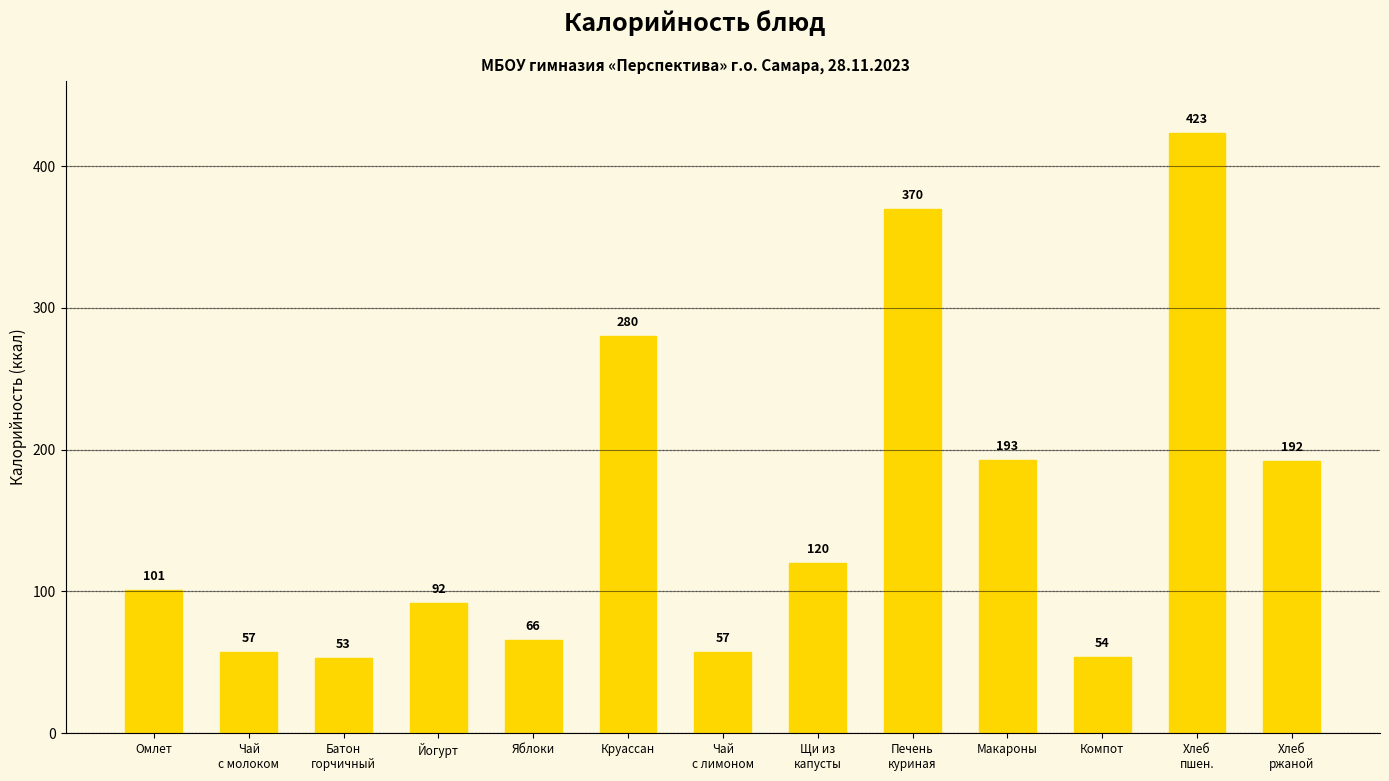

Reading left to right, list all the values displayed in this chart.

Омлет=101	Чай
с молоком=57	Батон
горчичный=53	Йогурт=92	Яблоки=66	Круассан=280	Чай
с лимоном=57	Щи из
капусты=120	Печень
куриная=370	Макароны=193	Компот=54	Хлеб
пшен.=423	Хлеб
ржаной=192